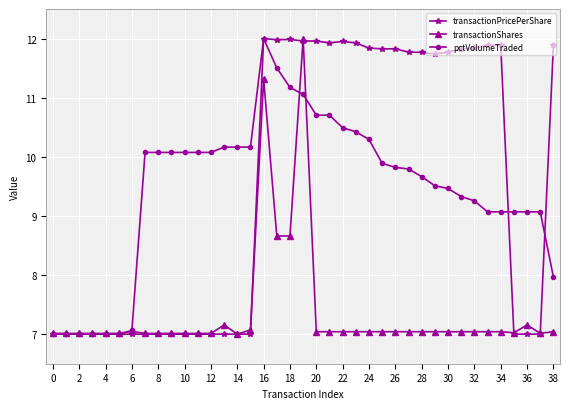

What is the greatest value displayed?

12.0